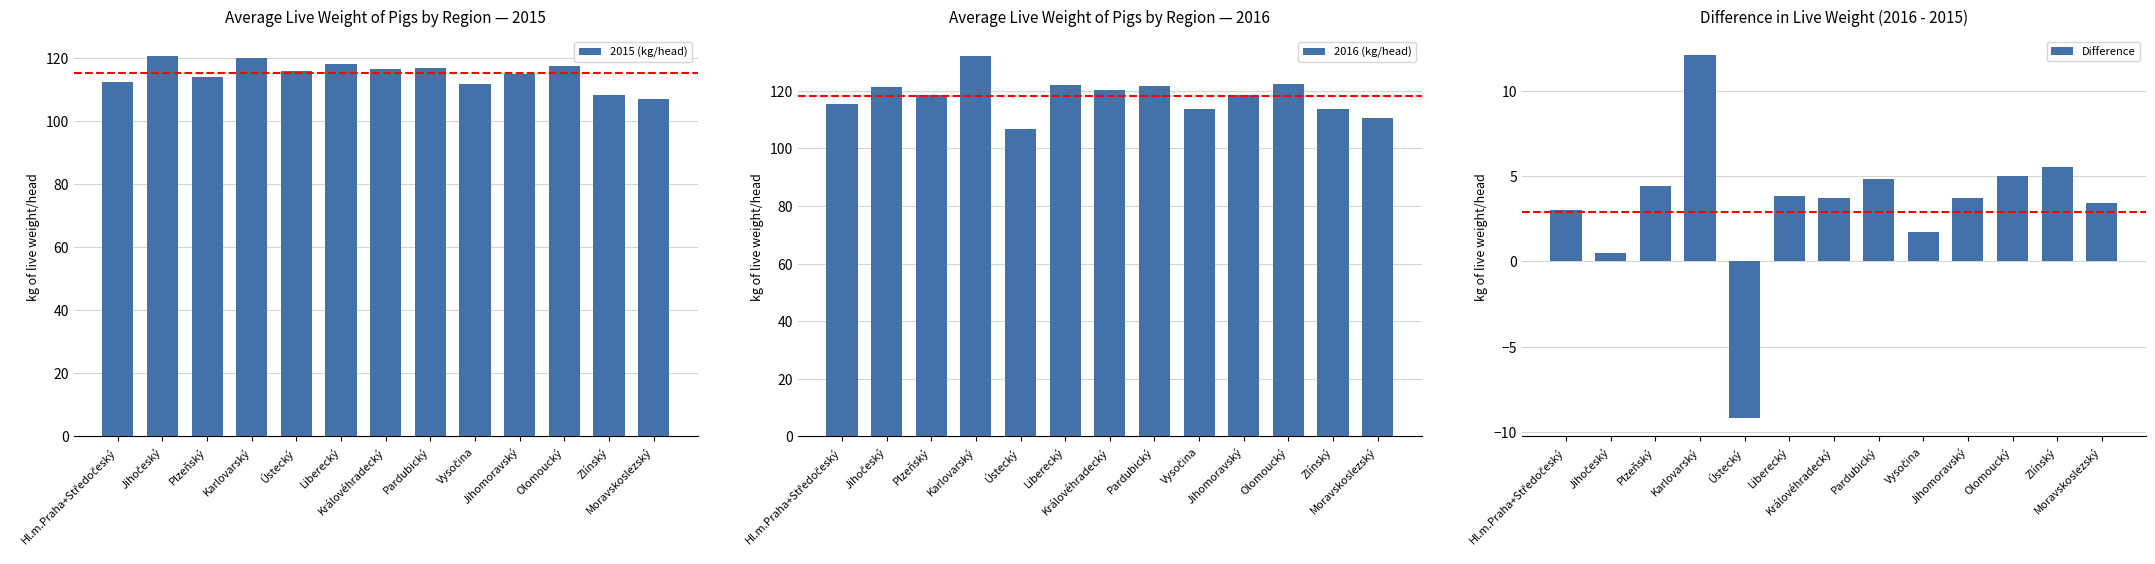

What is the difference between the maximum and minimum values in the 2015 (kg/head) series?

13.6